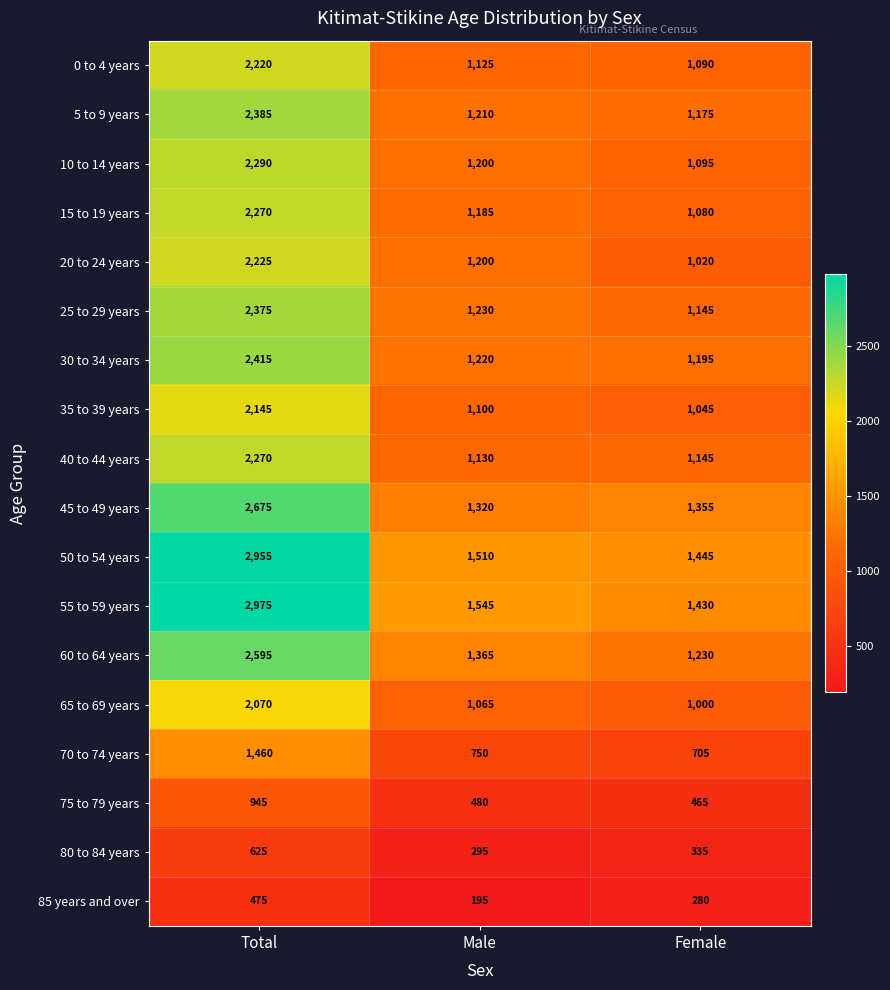

What is the sum of all 65 to 69 years values?

4135